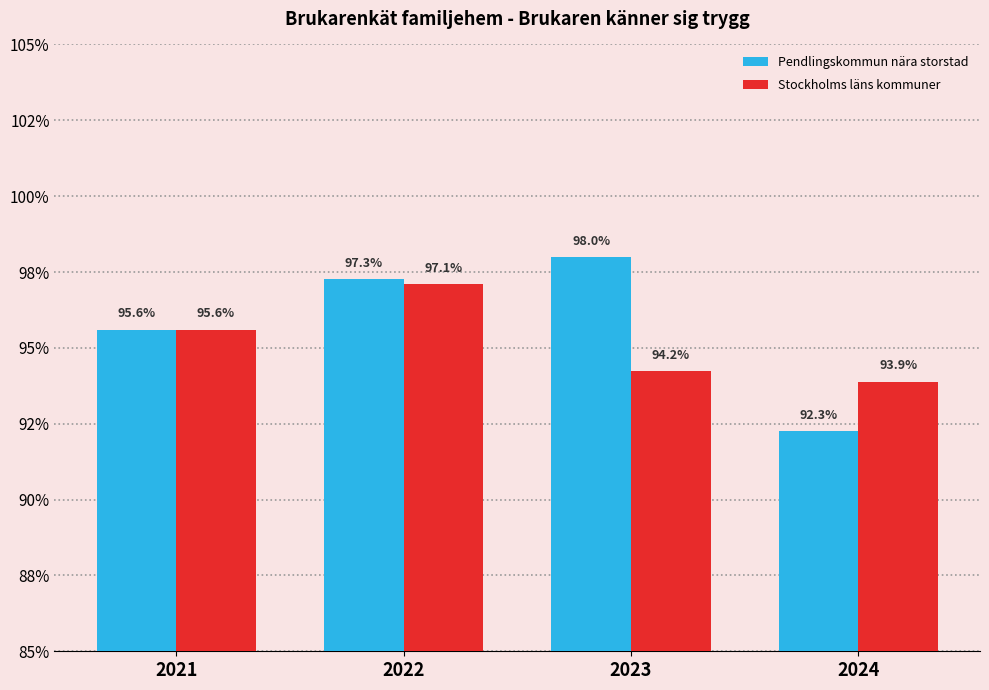

Are the bars horizontal?

No